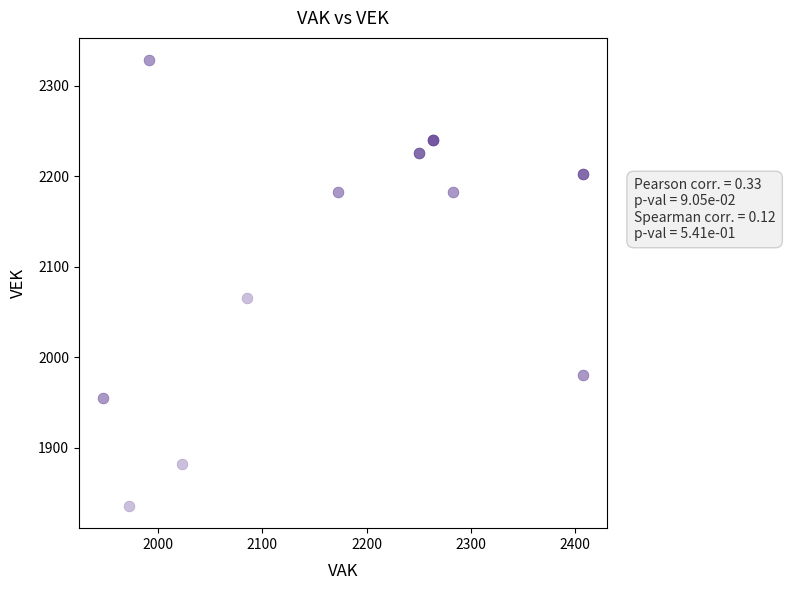

What Y value in the scatter plot is closest to 2082?

2065